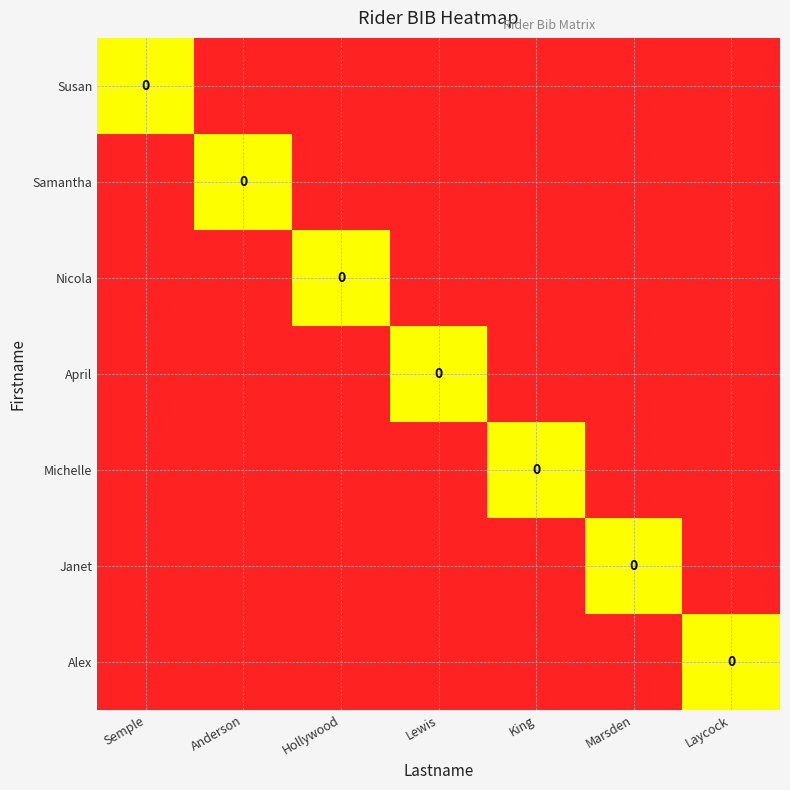

Which has a higher value, Laycock or Semple?

Semple